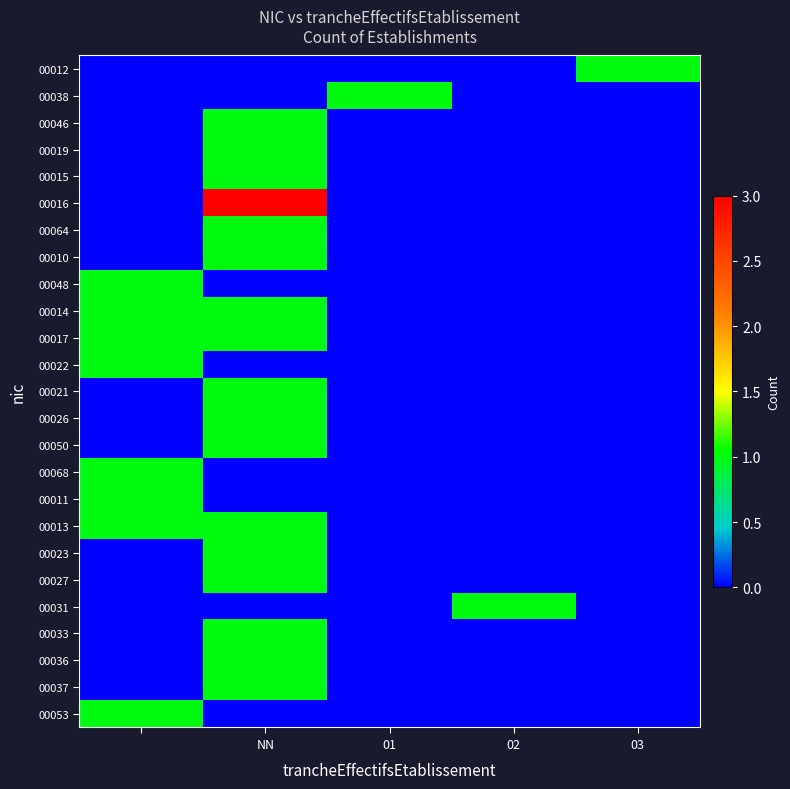

Which series has the largest range (max minus min)?

00016